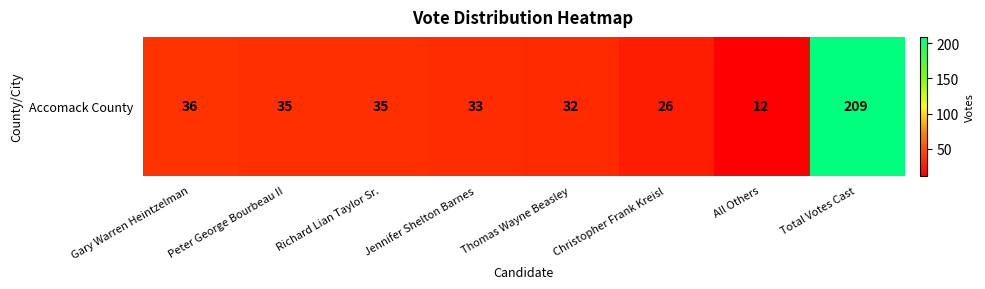

Where does the data first go above 35?

Gary Warren Heintzelman